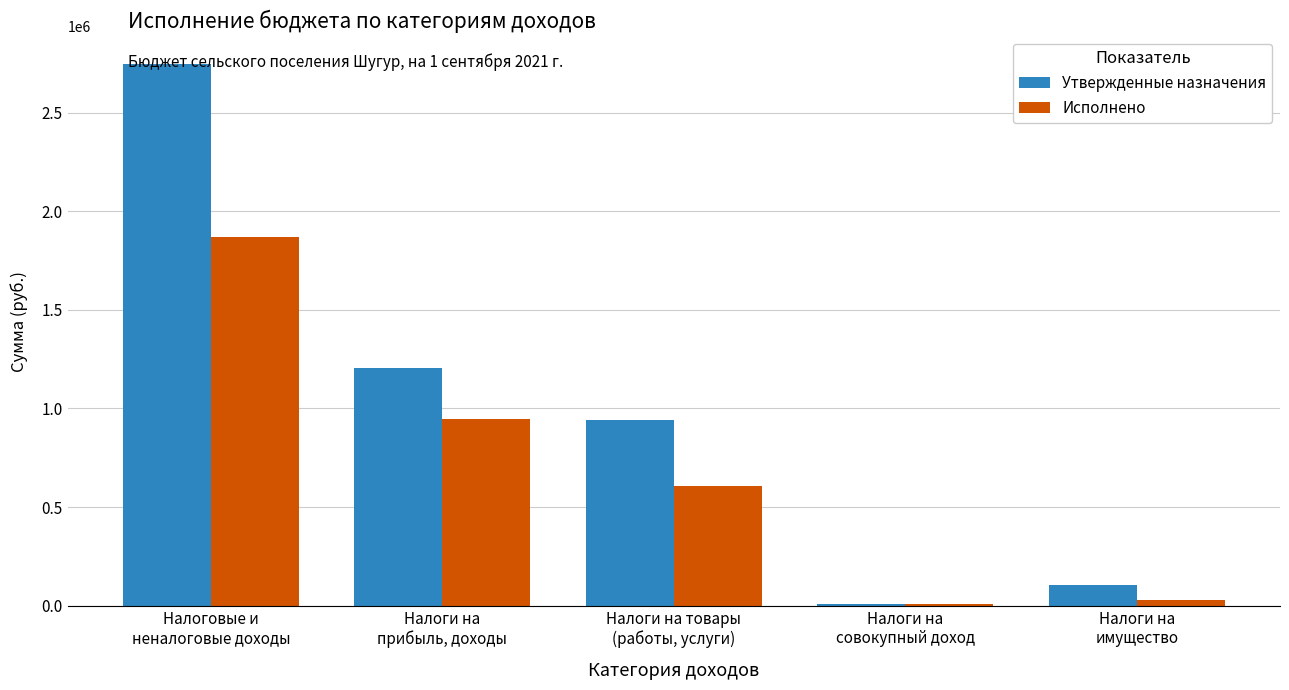

Are the bars horizontal?

No